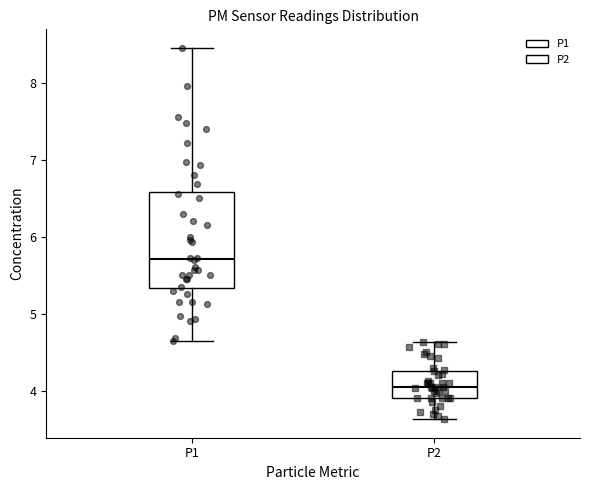

Reading left to right, transcribe this box plot: for each box, give where its median line is, the range the box spans, and where its two whiskers end, as read against the y-axis. The values are not printed on the chart, so give them approximately, as read against the axis.

P1: median 5.7, box 5.3 to 6.6, whiskers 4.7 to 8.5
P2: median 4.1, box 3.9 to 4.3, whiskers 3.6 to 4.6